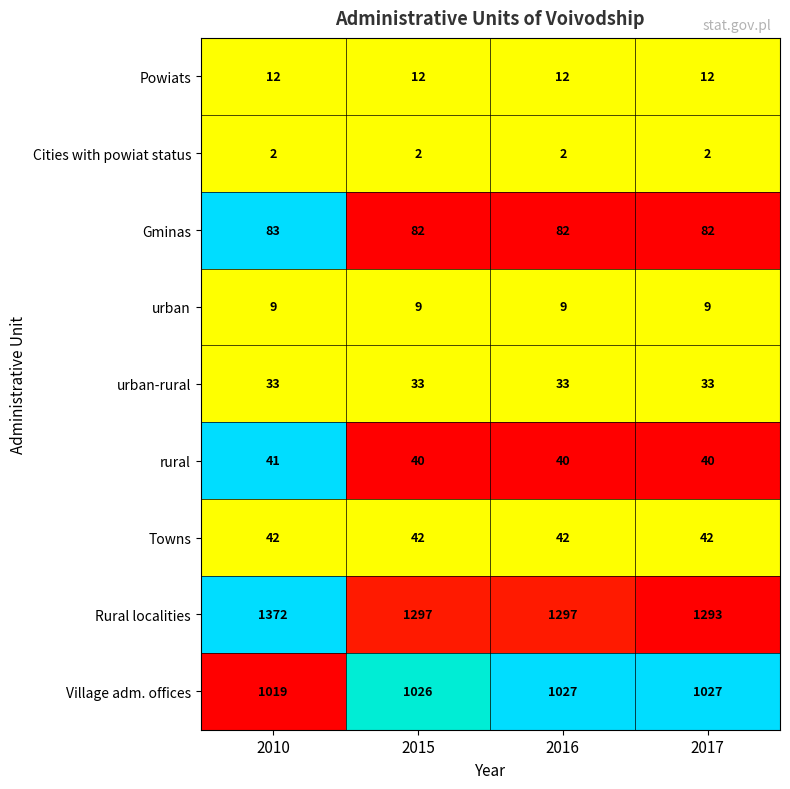

At how many categories does at least one series exceed 908?

4